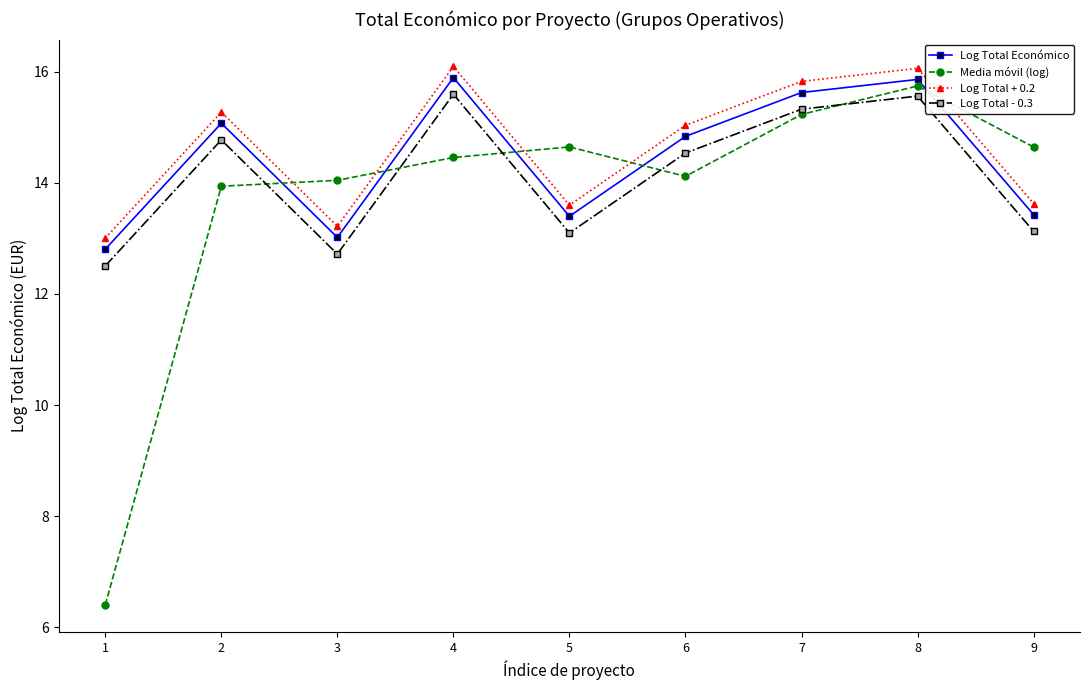

How many values in the Media móvil (log) series are below 14?

2